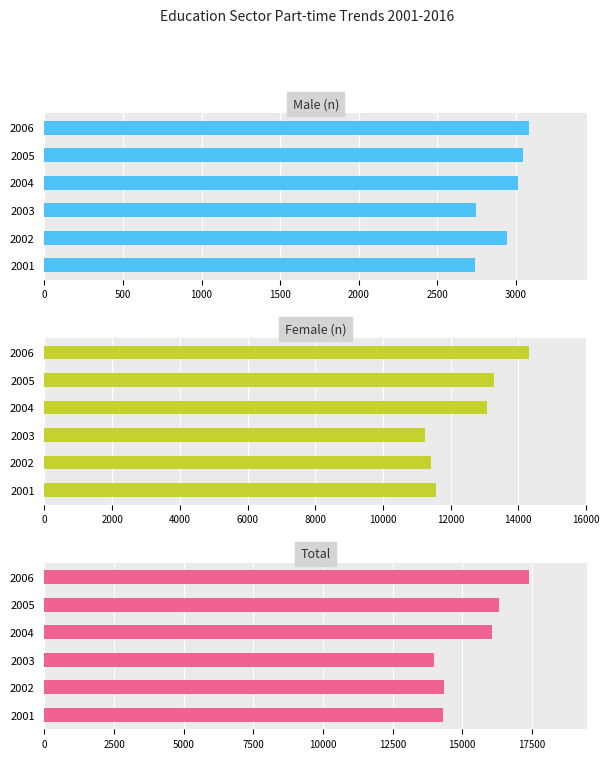

Reading left to right, extract all data points from this chart.

Male (n): 2743	2942	2748	3015	3047	3084
Female (n): 11570	11408	11253	13061	13283	14312
Total: 14313	14350	14001	16076	16330	17396